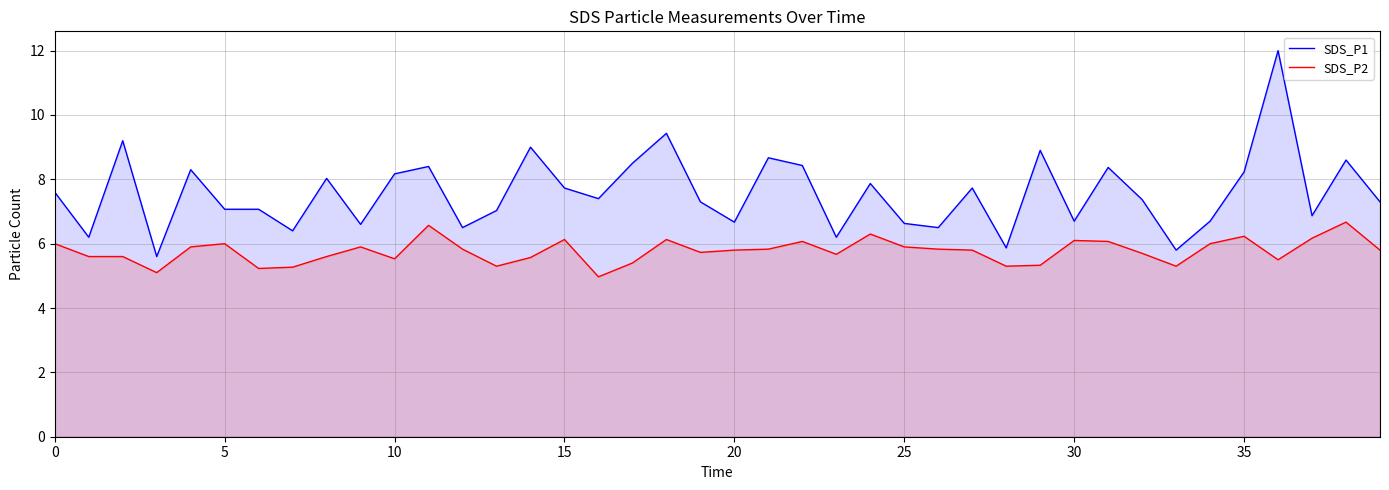

At 32, list the series in order from largest to smallest.

SDS_P1, SDS_P2